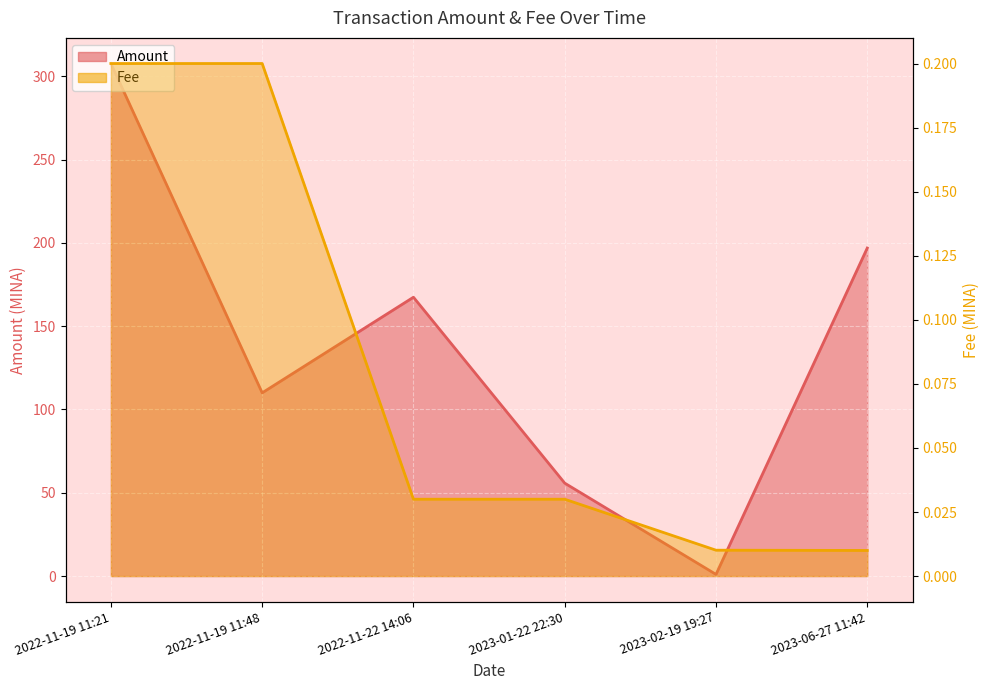

What is the label of the 4th point from the right?

2022-11-22 14:06